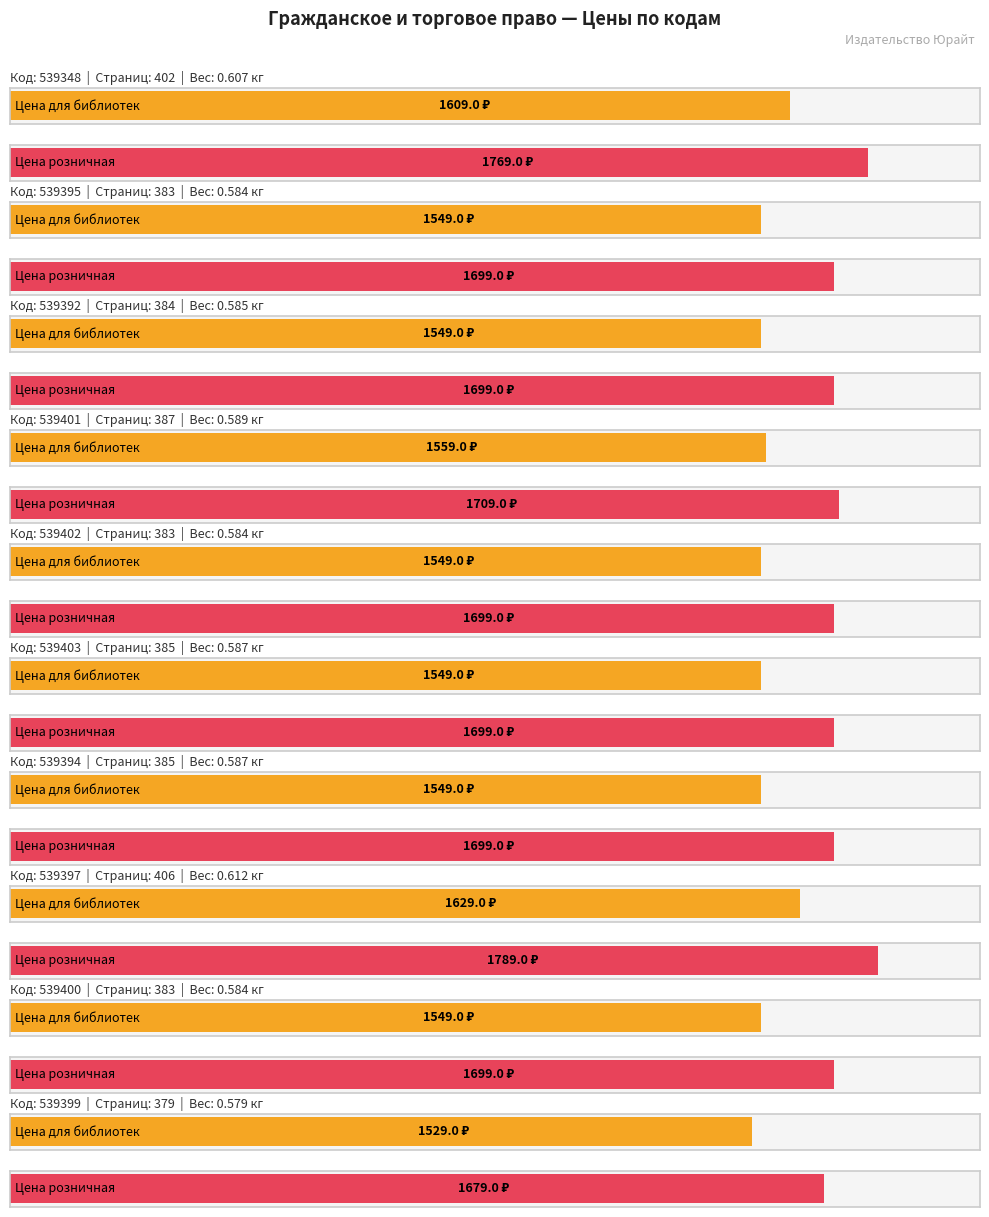

What is the difference between the Цена розничная values at 539394 and 539397?

90